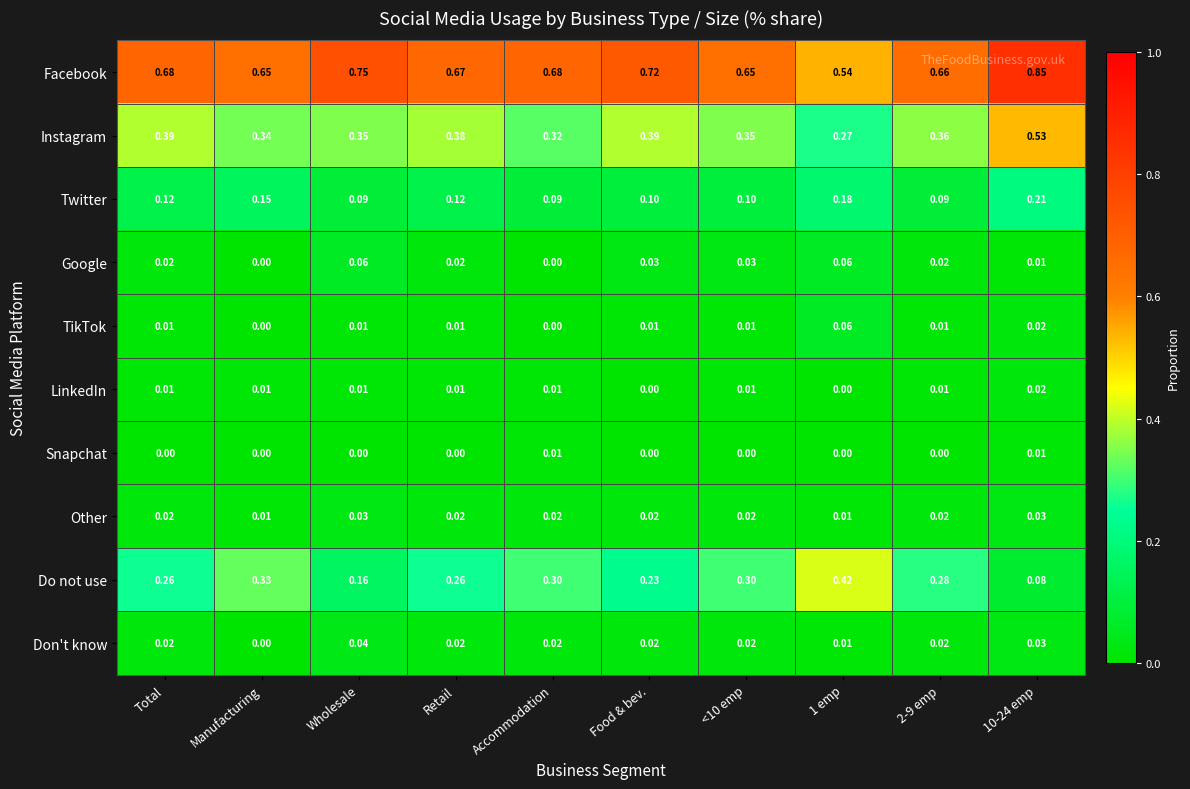

Between Wholesale and <10 emp, which series saw the biggest shift?

Do not use